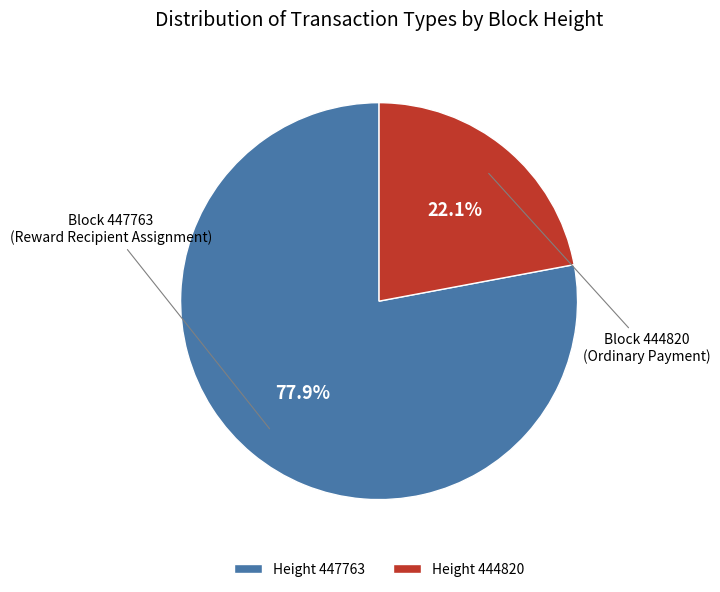

Which has a higher value, Height 447763 or Height 444820?

Height 447763